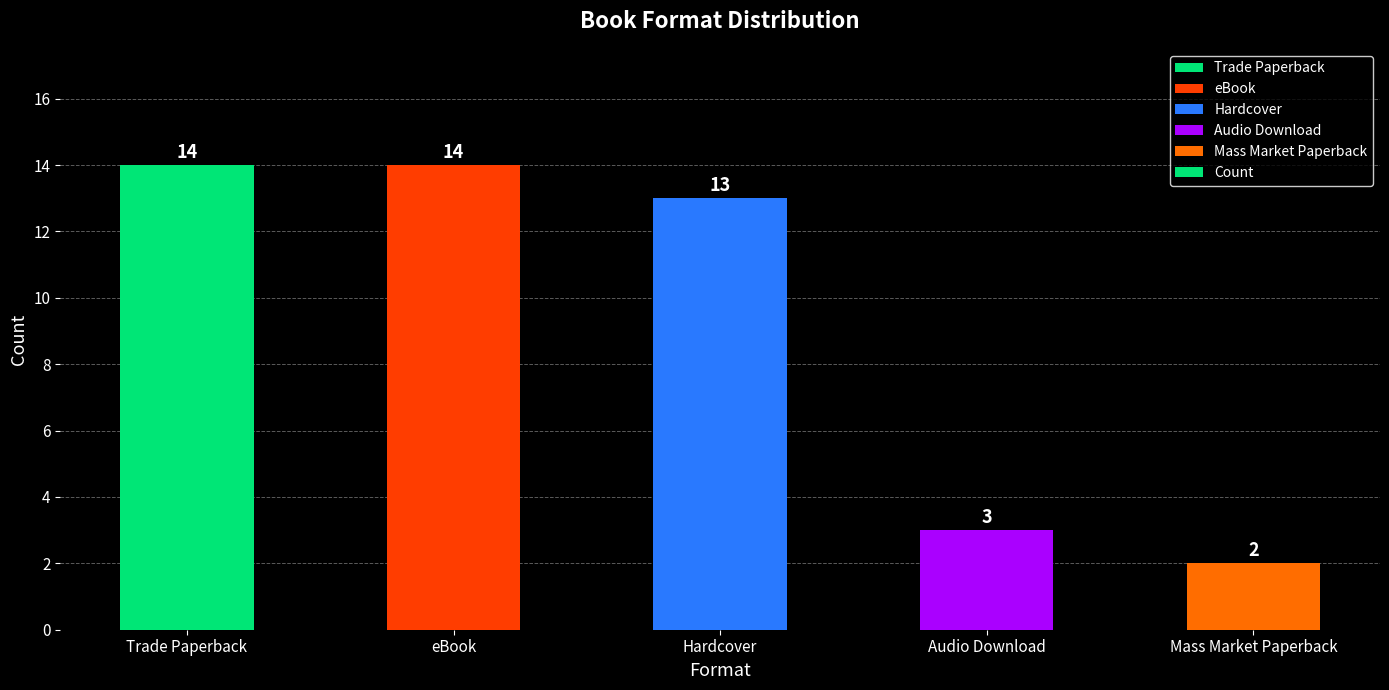

Approximately how many times larger is the value at Hardcover compared to eBook?

0.9